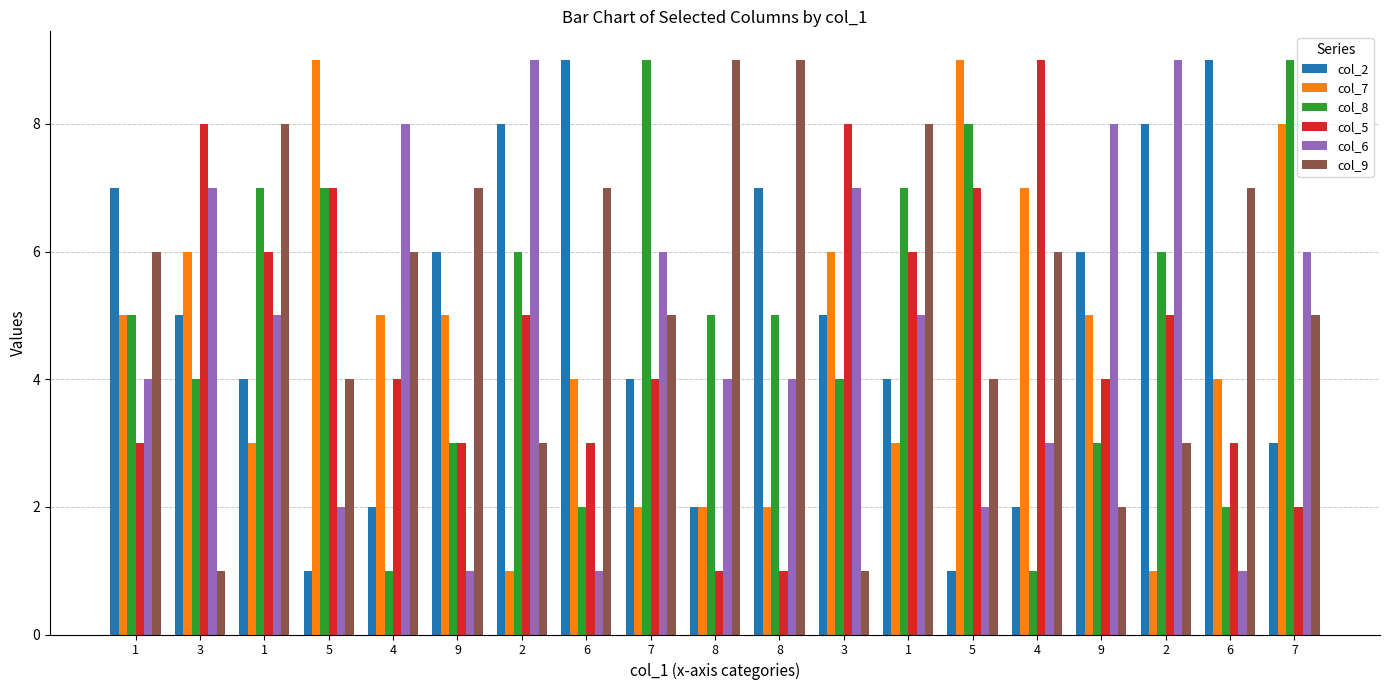

List the series in order of their peak value, highest first.

col_2, col_7, col_8, col_5, col_6, col_9